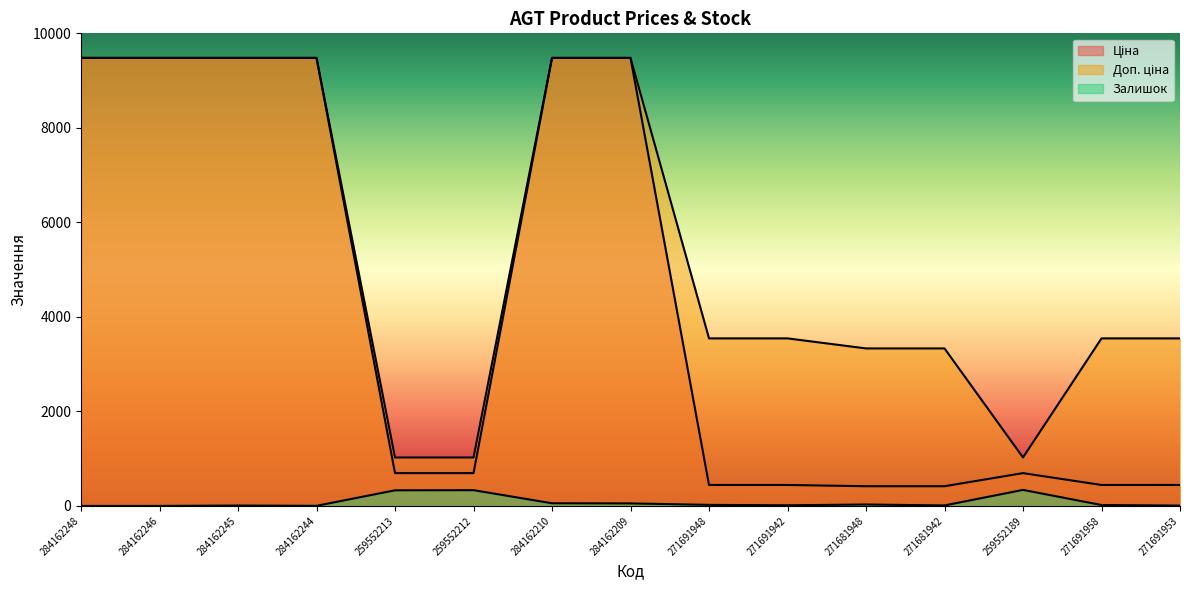

What are all the series names shown in the legend?

Ціна, Доп. ціна, Залишок